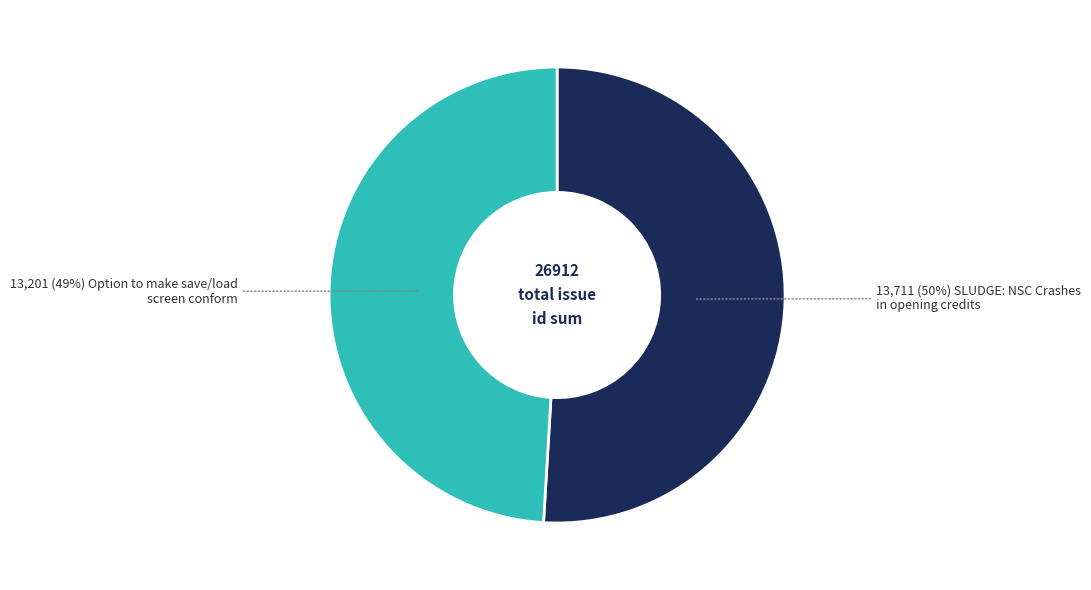

Is there any slice that represents more than half of the pie?

Yes